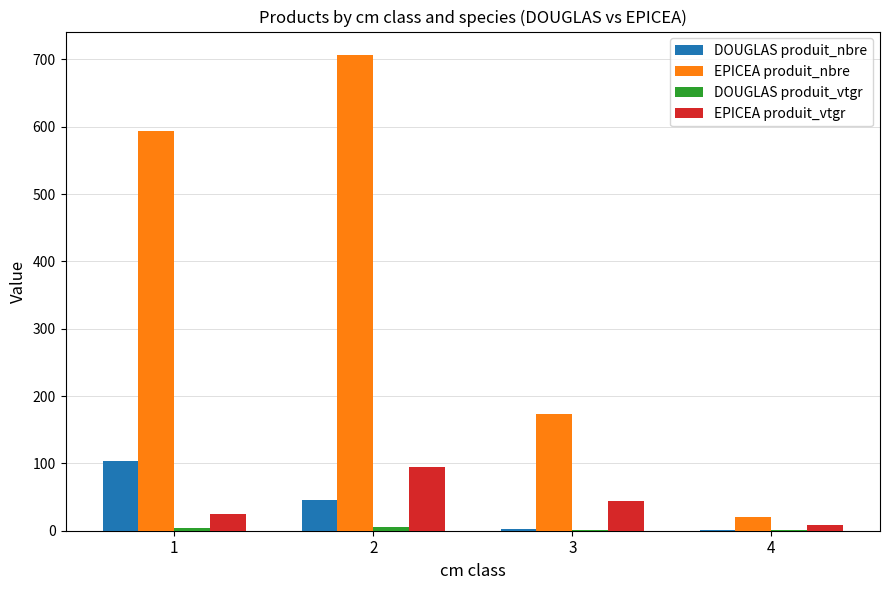

Are the bars grouped side by side (vs. stacked)?

Yes